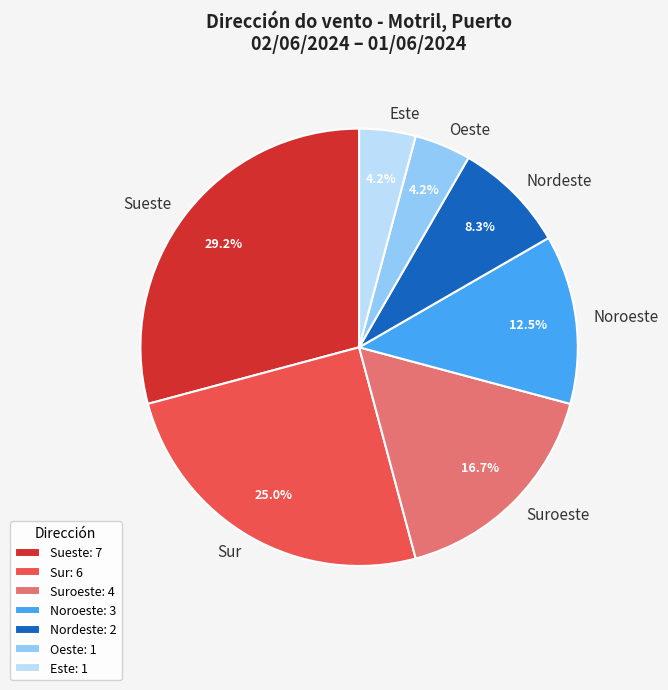

Which slice is the largest?

Sueste